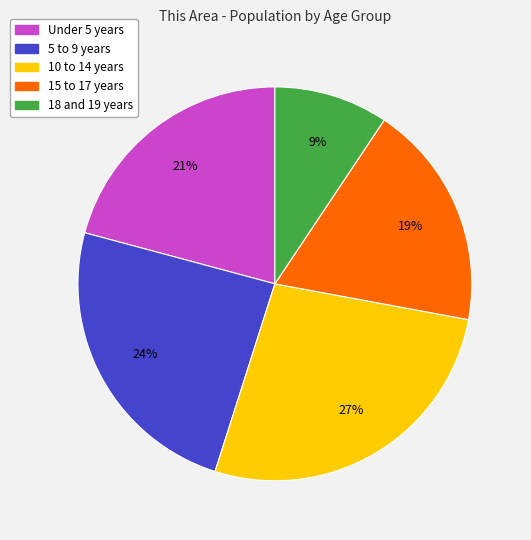

To the nearest percent, what is the combined percentage of 15 to 17 years and 10 to 14 years?

46%